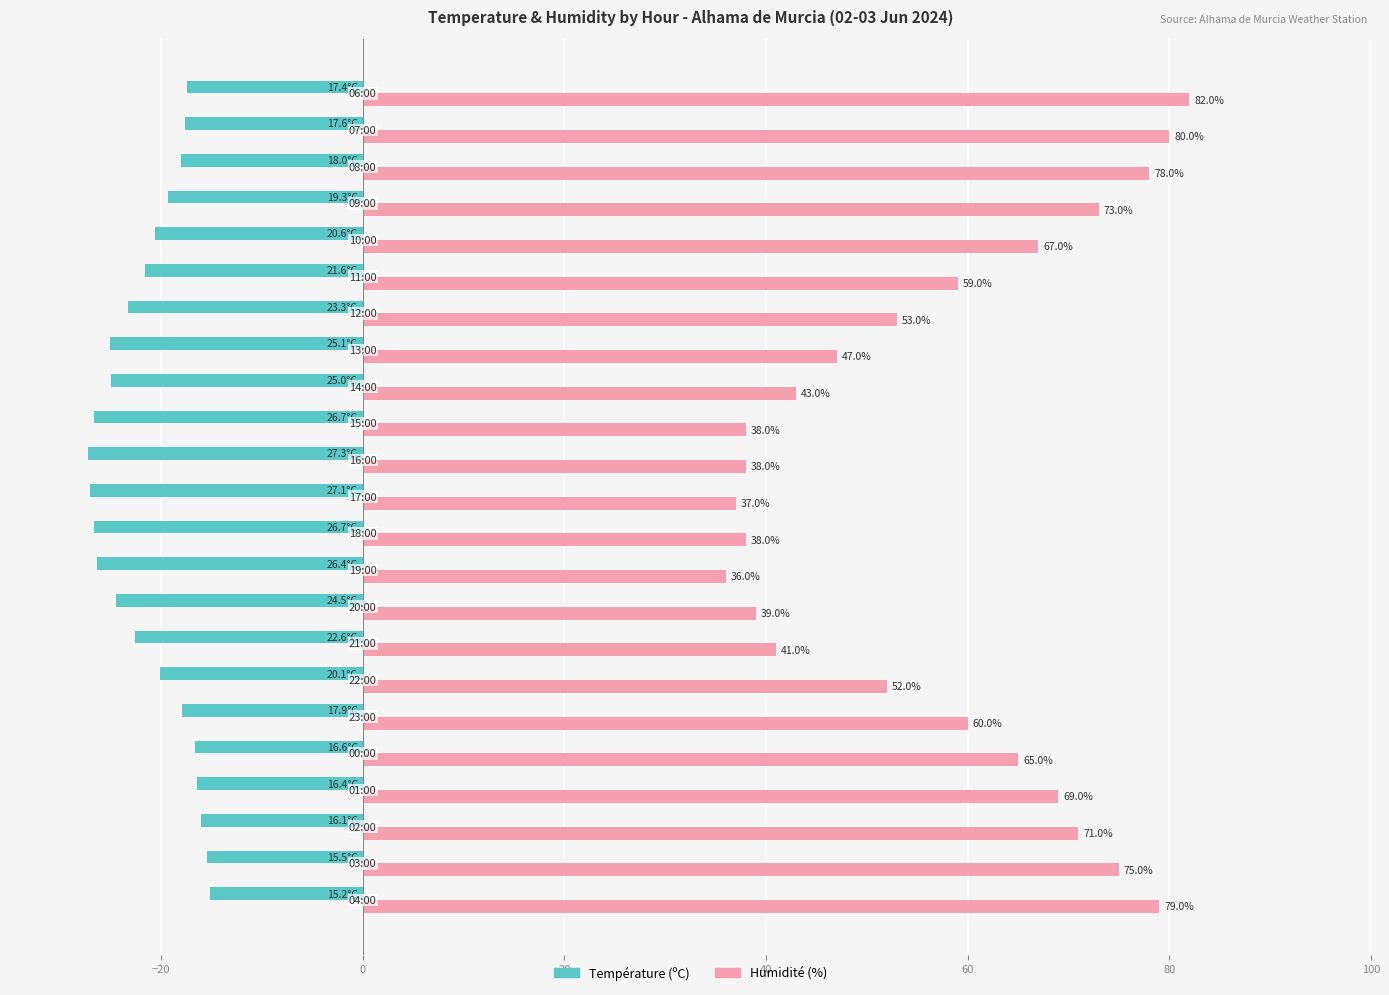

What is the difference between the maximum and minimum values in the Température (ºC) series?

12.1